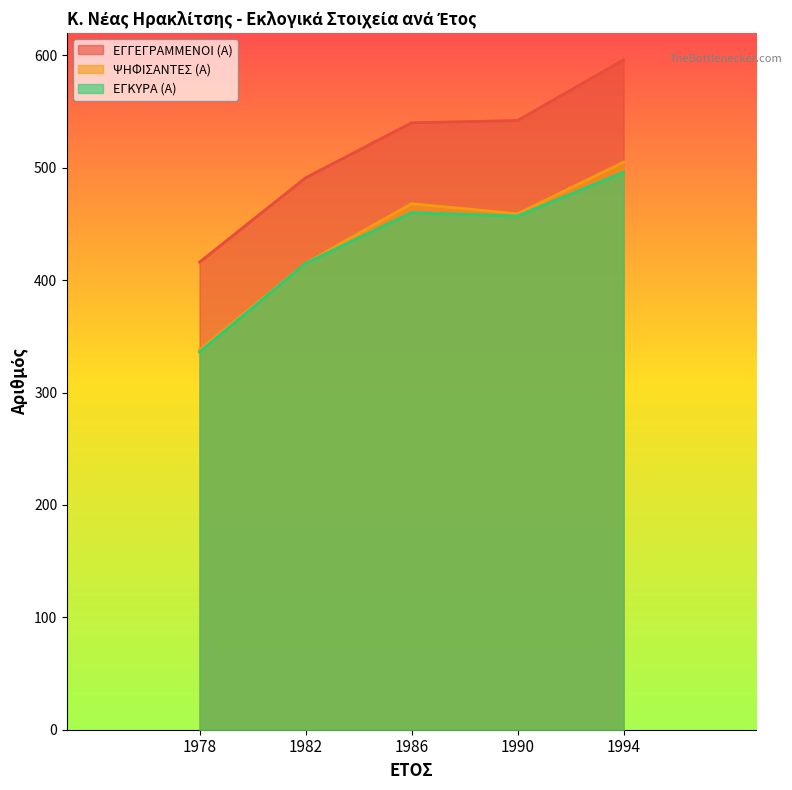

At which category is the sum across all series the highest?

1994